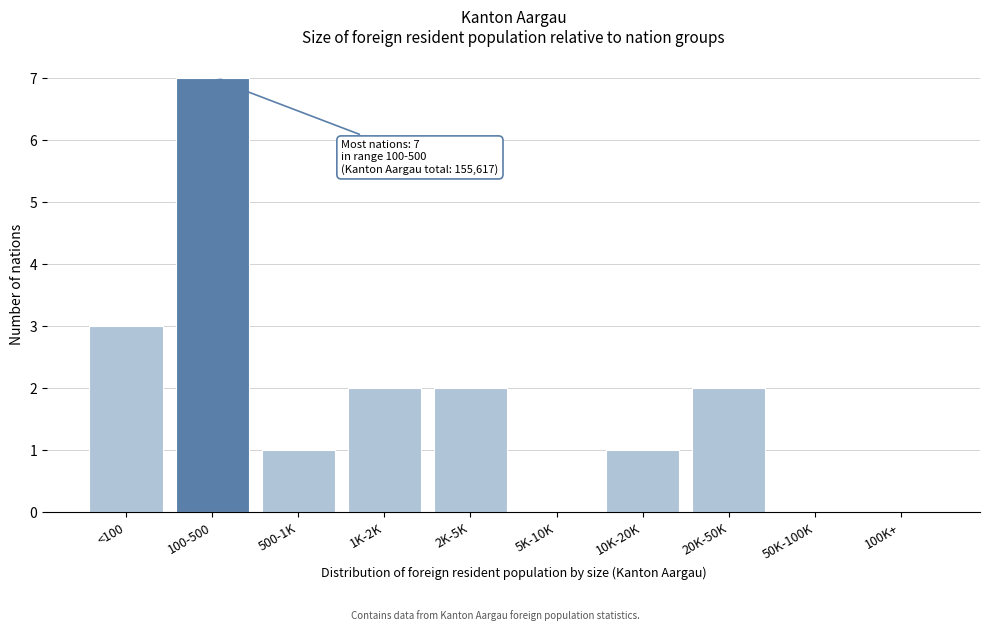

Reading left to right, extract all data points from this chart.

<100=3	100-500=7	500-1K=1	1K-2K=2	2K-5K=2	5K-10K=0	10K-20K=1	20K-50K=2	50K-100K=0	100K+=0